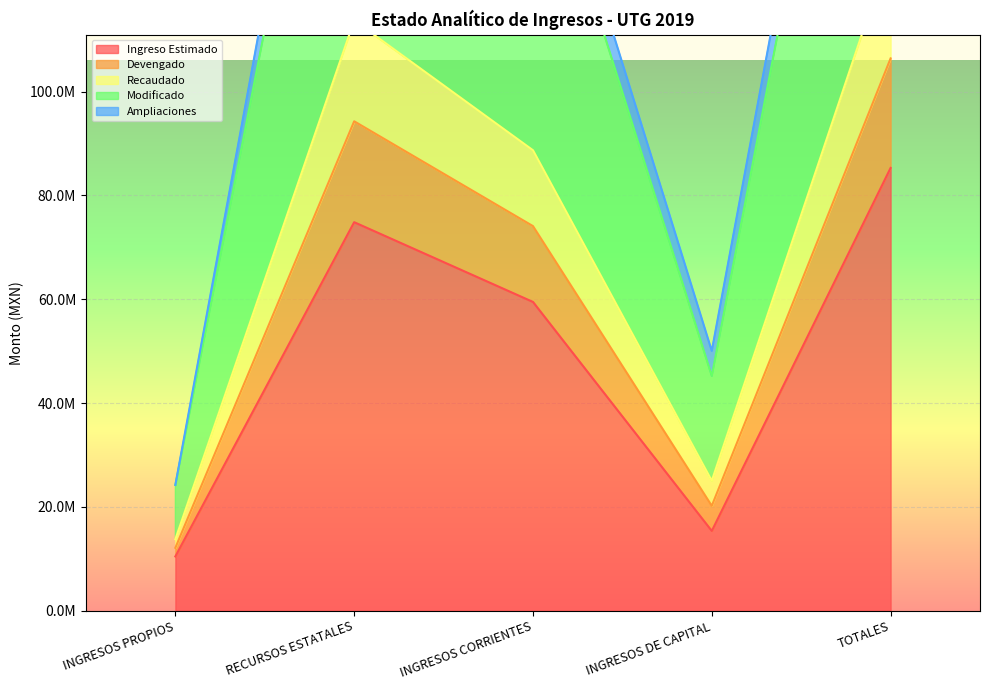

Which series has the widest spread of values?

Devengado